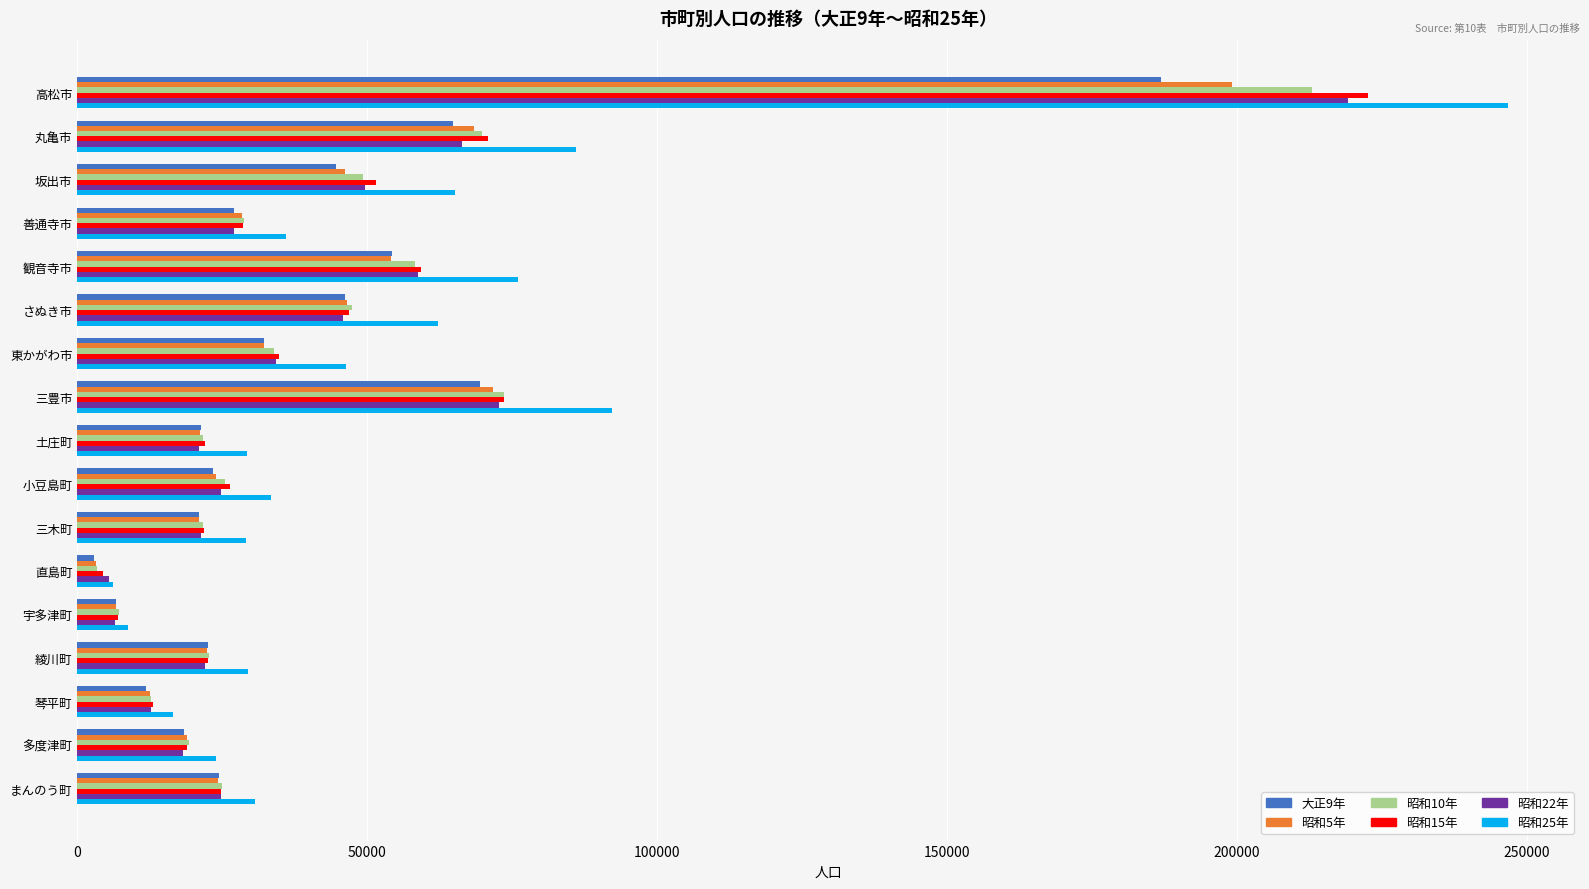

What is the lowest value of the 昭和10年 series?

3378